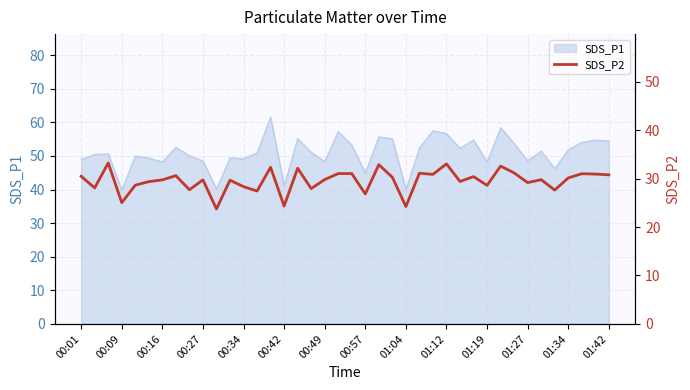

The value of SDS_P1 at 00:42 is 41.2. True or false?

True